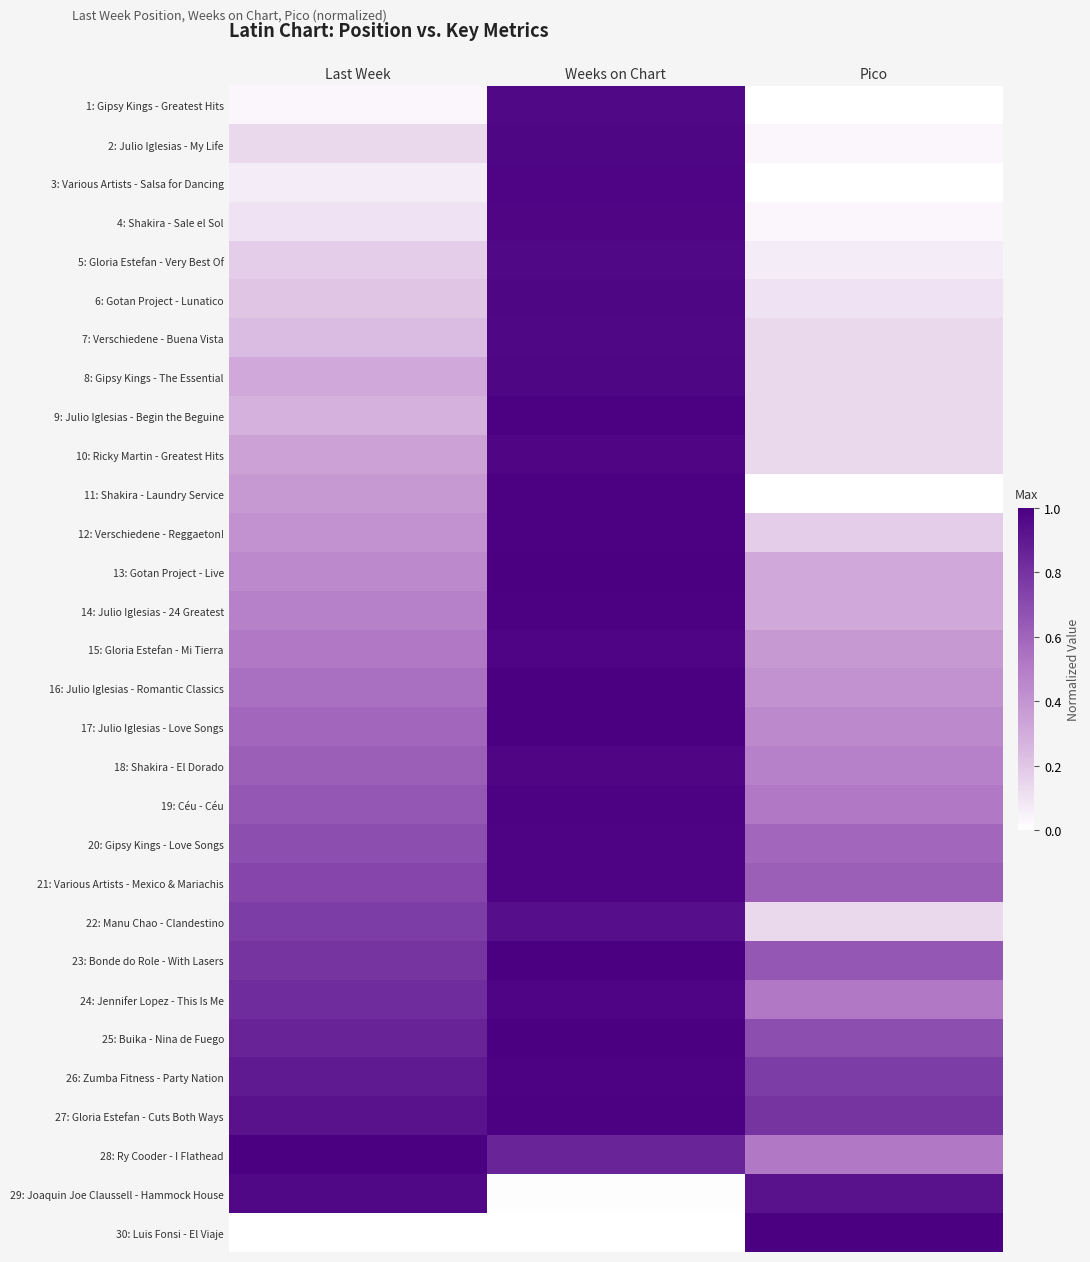

What is the total value across all series at Last Week?

15.0